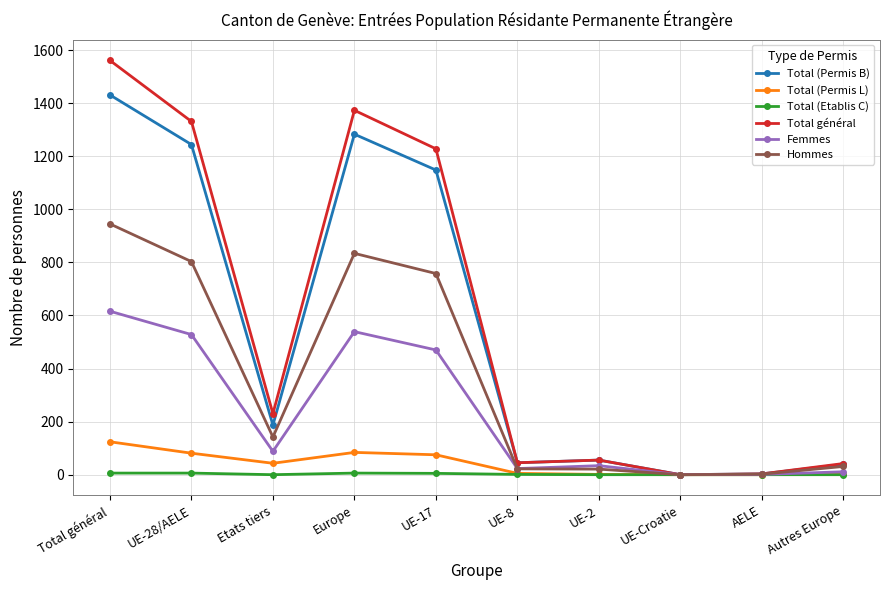

What is the label of the 4th point from the right?

UE-2